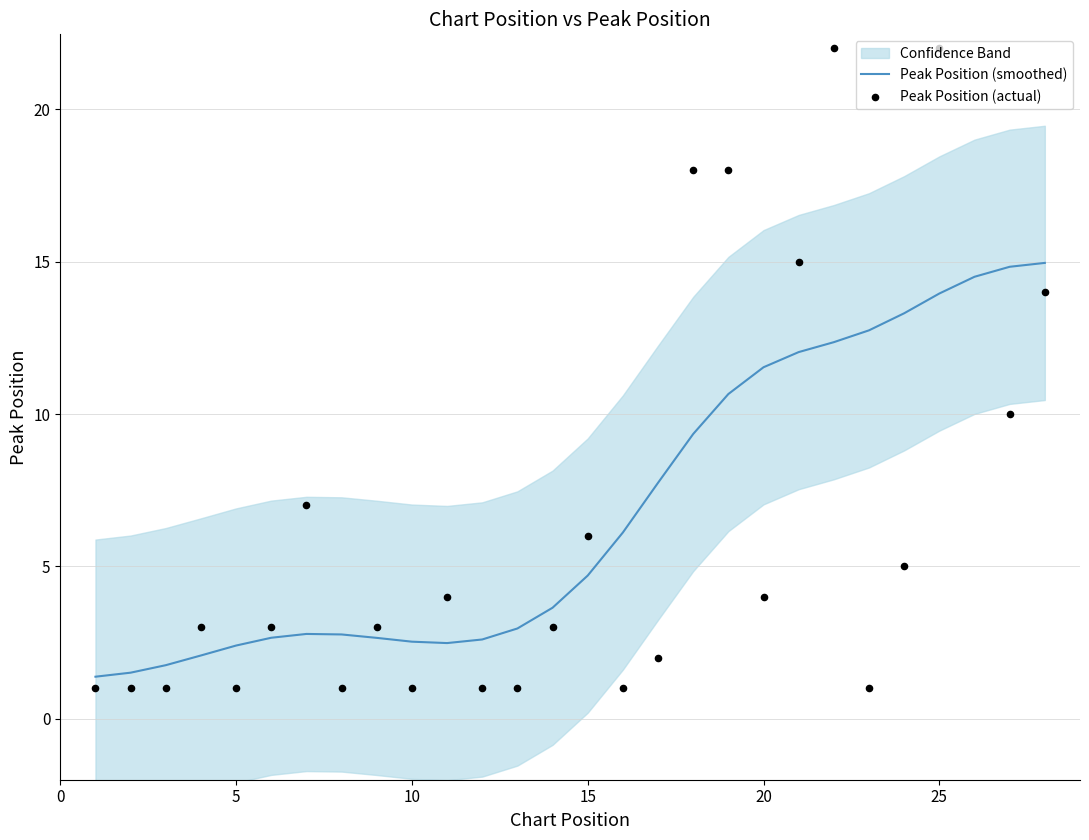

What is the minimum value for Peak Position (smoothed)?

1.4